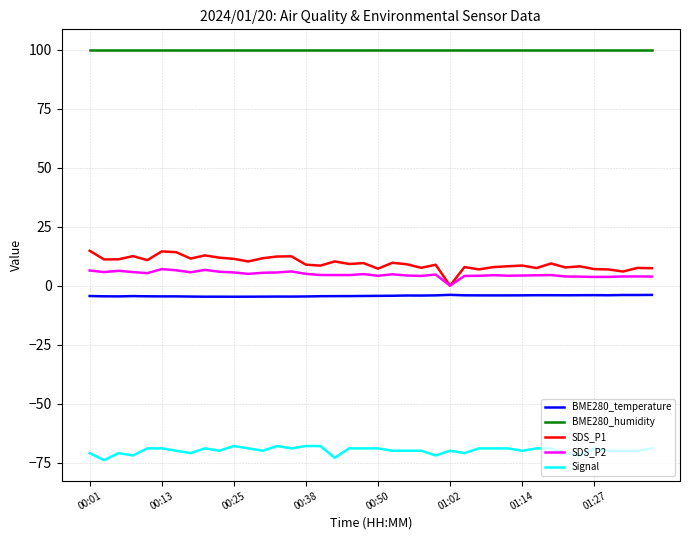

List the series in order of their peak value, lowest first.

Signal, BME280_temperature, SDS_P2, SDS_P1, BME280_humidity